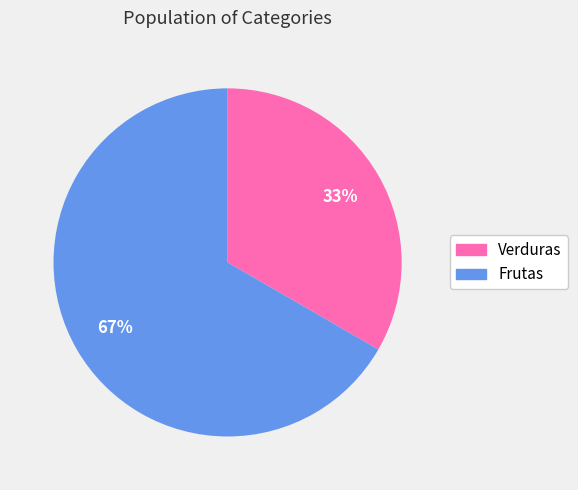

What percentage is the Frutas slice, to the nearest percent?

67%